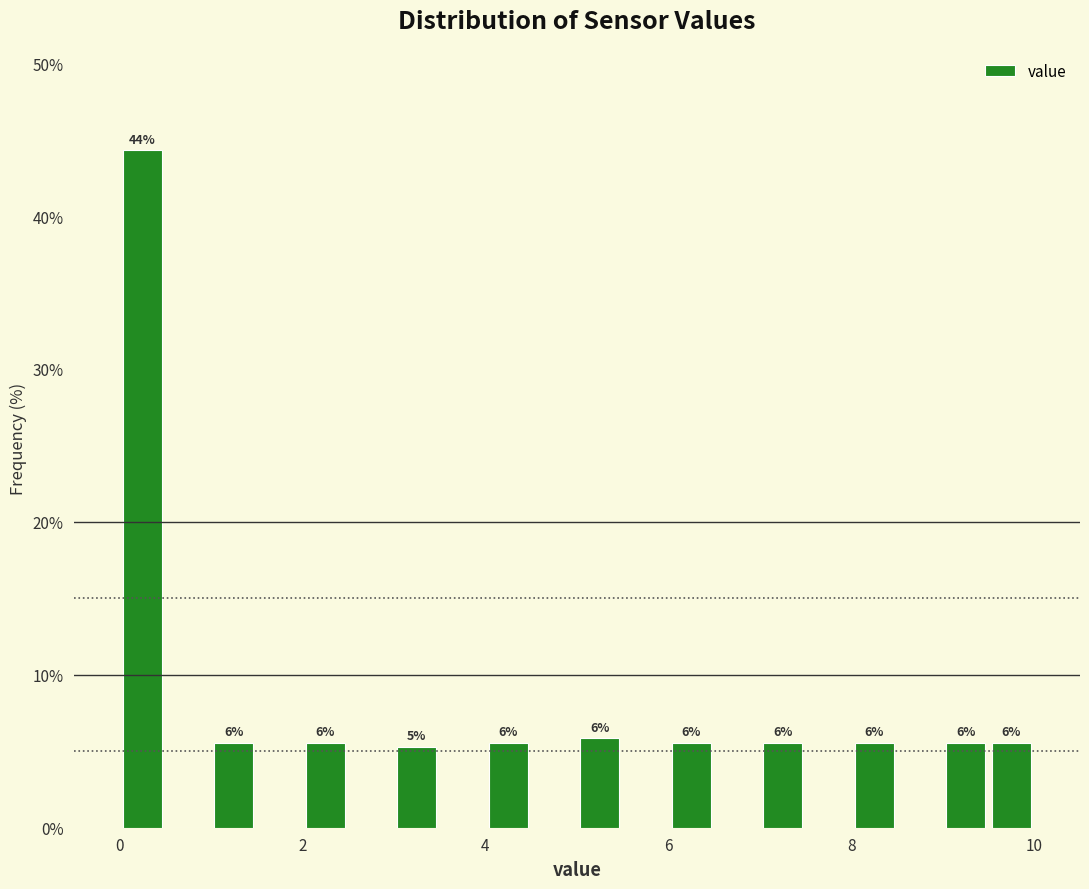

Read against the x-axis, roughly where is the centre of the tallest bar?

0.2